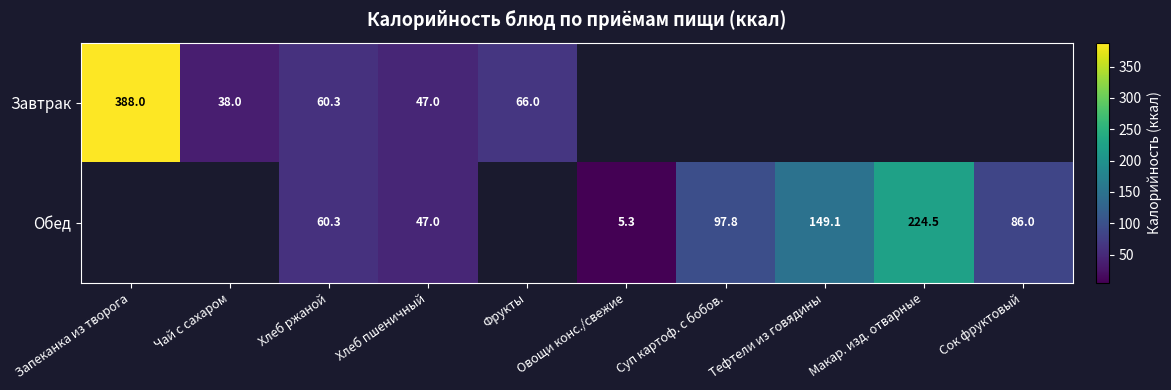

Is the value of Обед at Суп картоф. с бобов. greater than the value of Завтрак at Хлеб пшеничный?

Yes